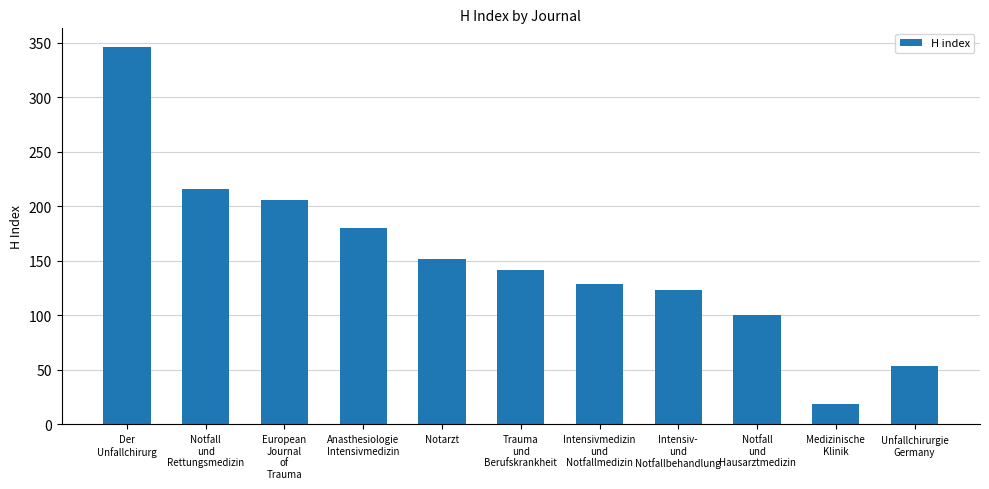

The chart shows a value of 76 at Intensivmedizin
und
Notfallmedizin. True or false?

False